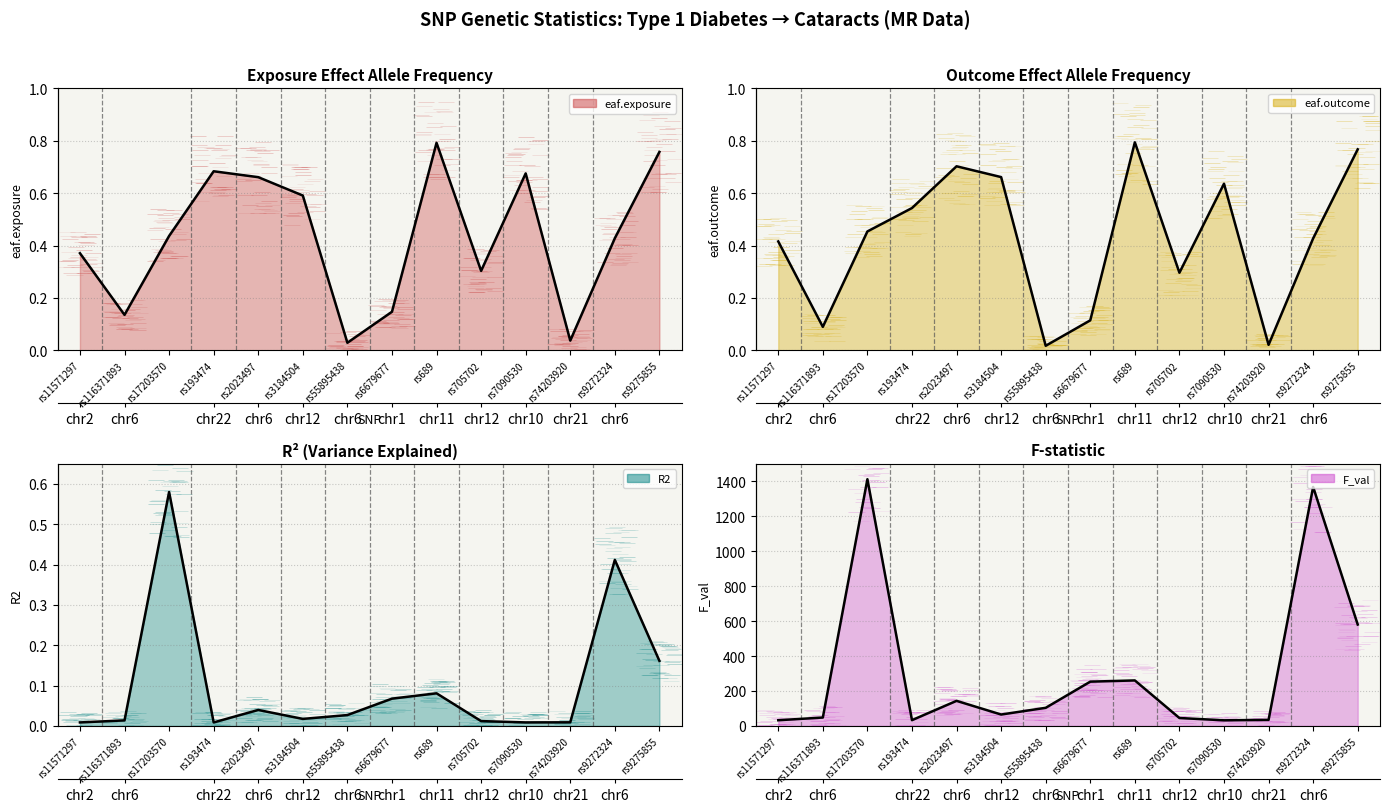

What is the maximum value for eaf.outcome (trend)?

0.8